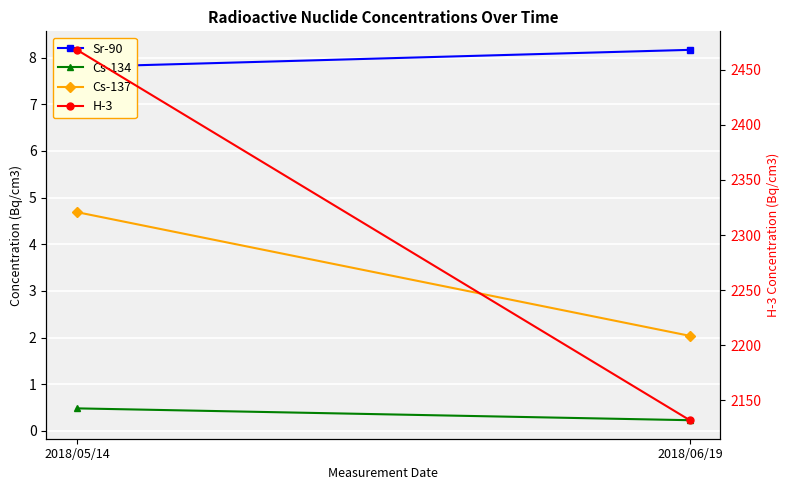

What is the average value of the H-3 series?

2300.0